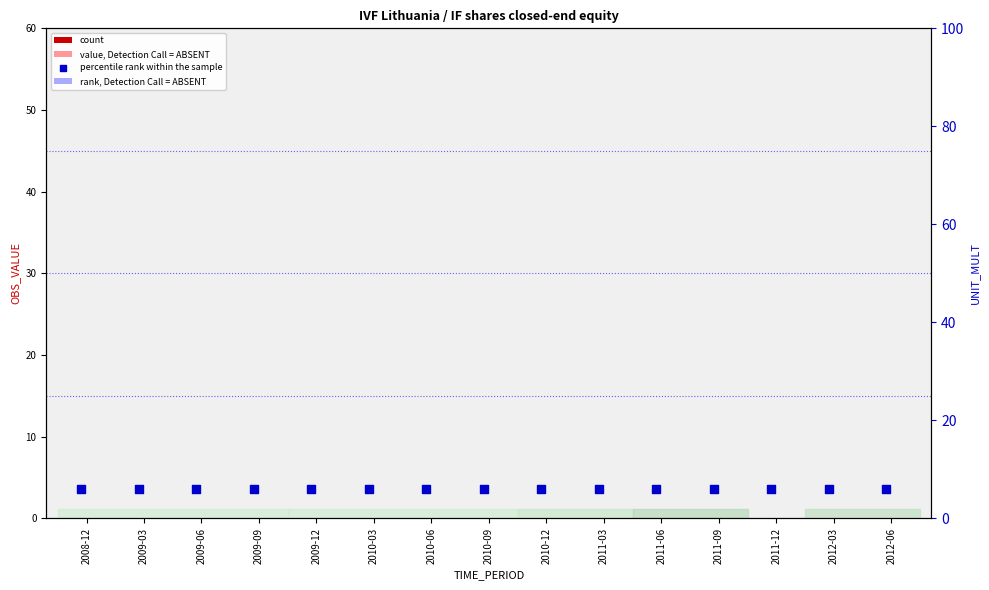

Which series contains the highest Y value?

percentile rank within the sample